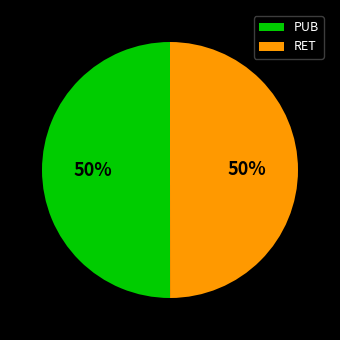

Do RET and PUB together represent more than half of the pie?

Yes